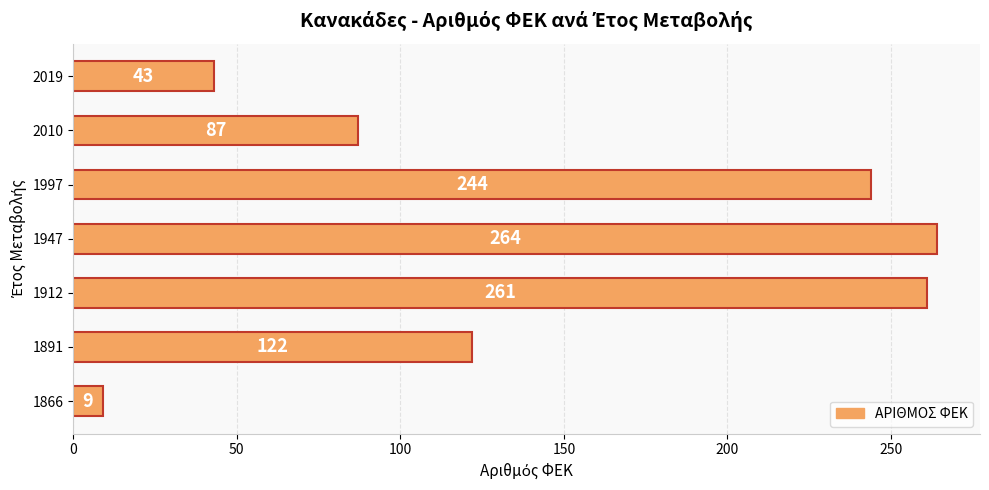

Is it true that the value at 1947 is 264?

True